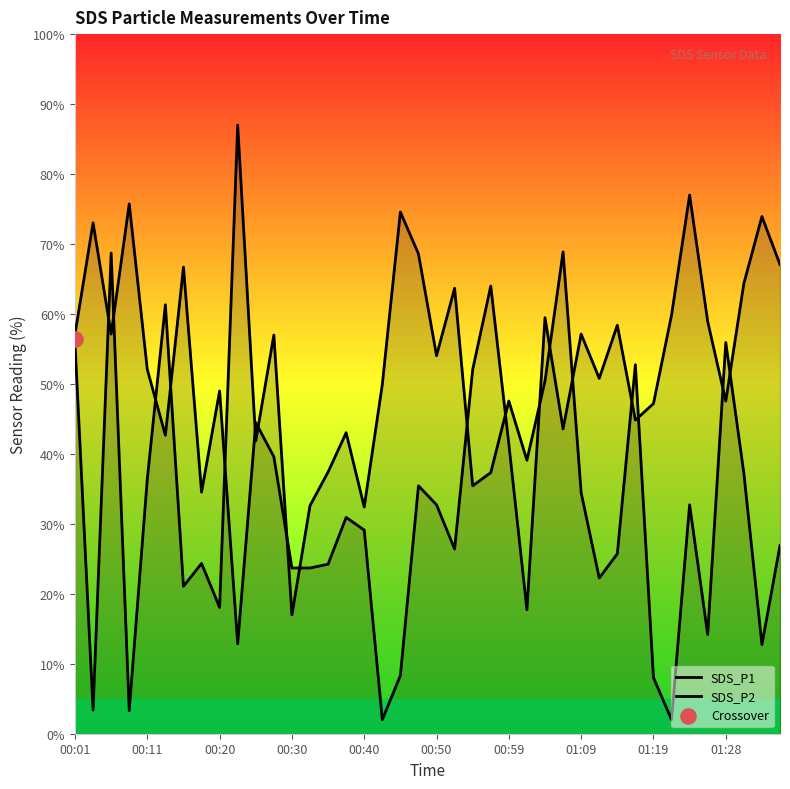

At how many categories does at least one series exceed 42?

34